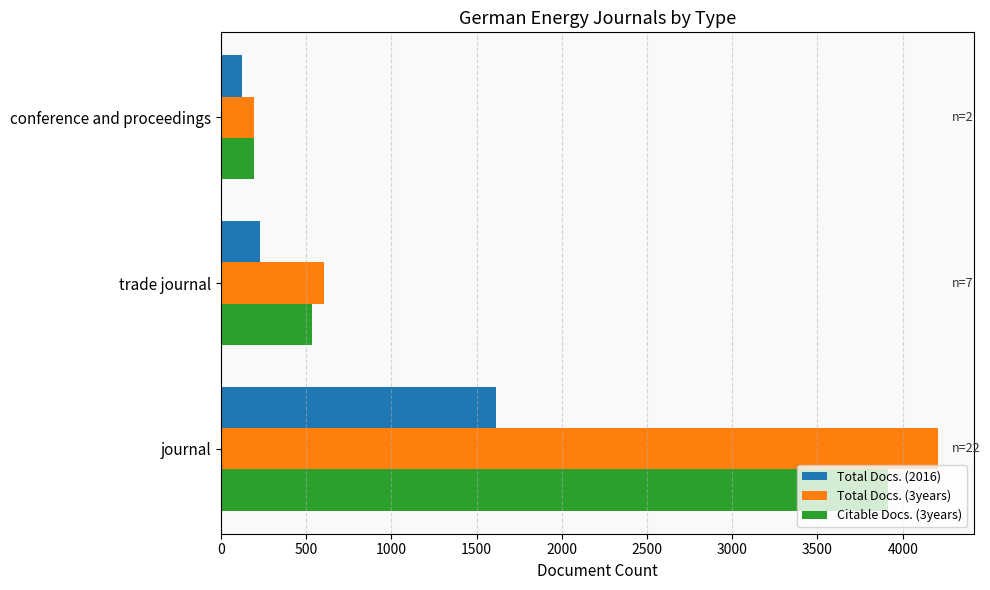

What is the lowest value of the Citable Docs. (3years) series?

194